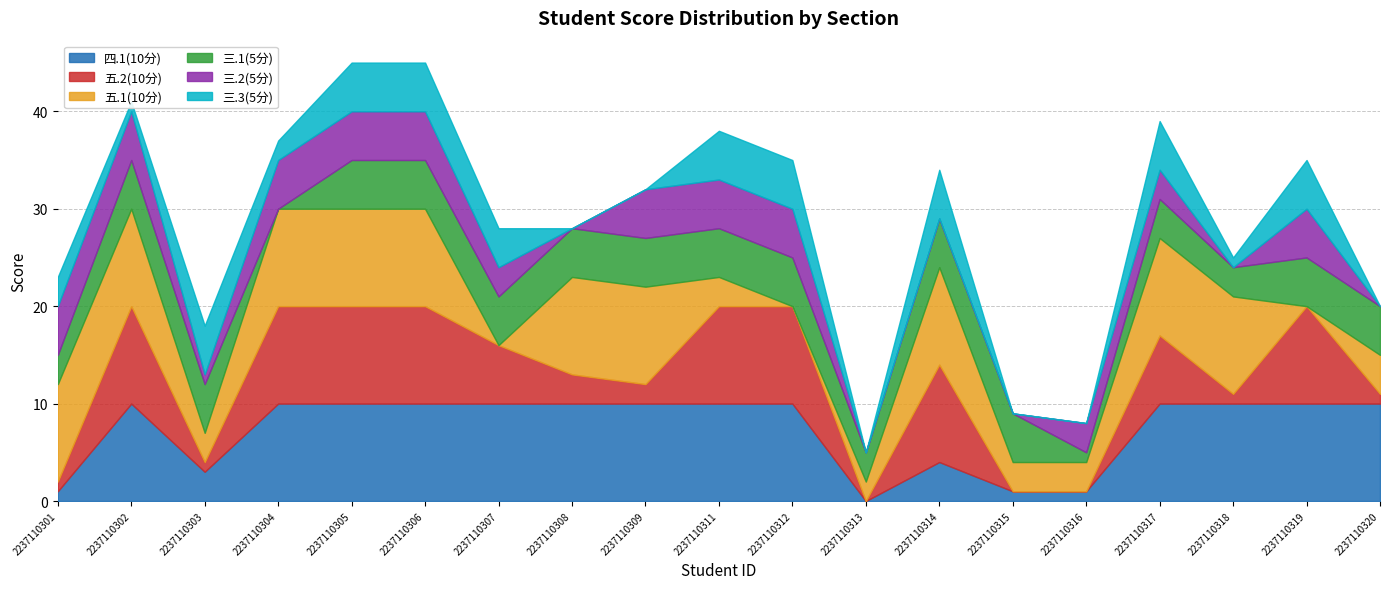

What is the difference between the maximum and second lowest values in the 五.2(10分) series?

10